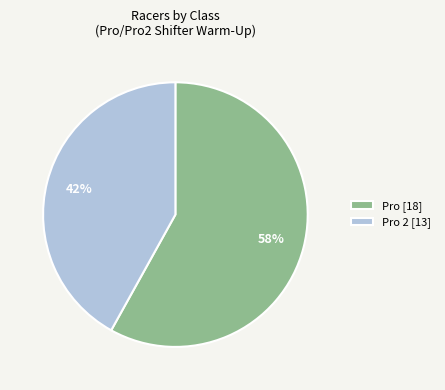

Does Pro [18] account for over 50% of the chart?

Yes